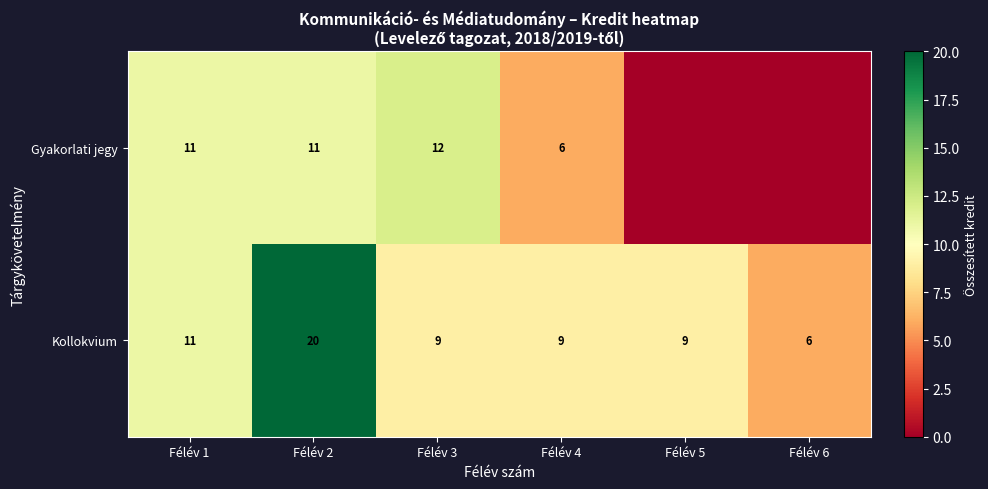

Which category has the highest value across all series?

Félév 2